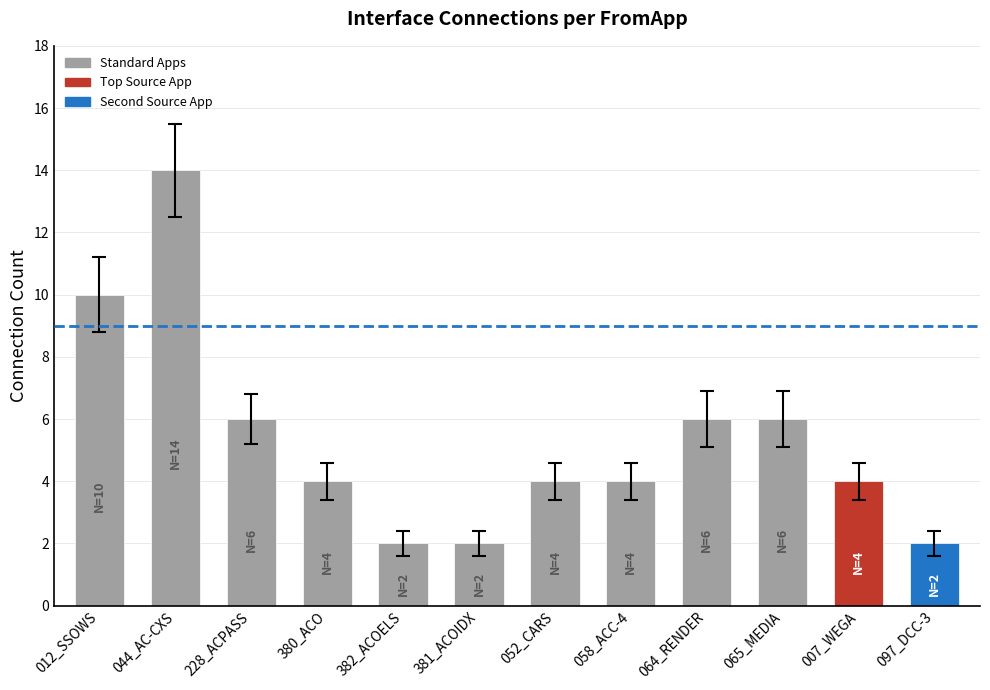

How many bars are there in total?

12